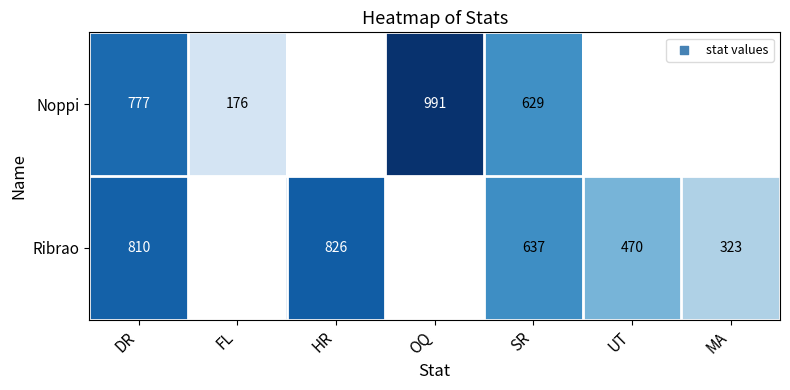

Rank the series at DR from highest to lowest value.

Ribrao, Noppi